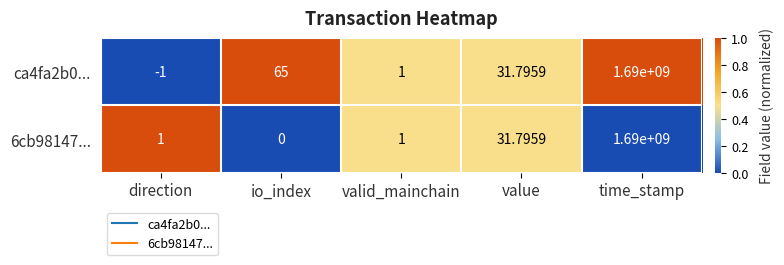

Which series changed the most between io_index and time_stamp?

6cb98147...